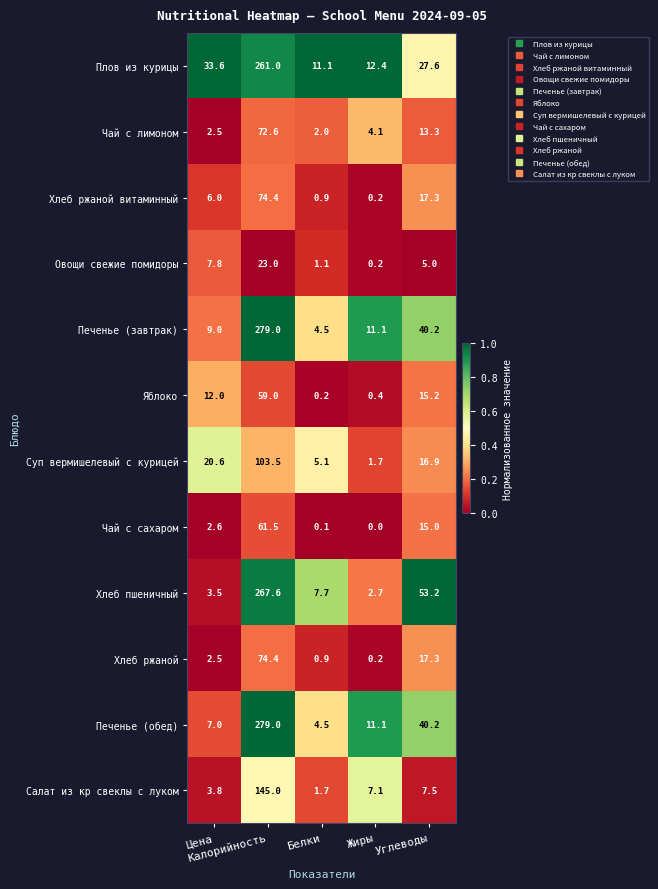

What is the sum of all Печенье (завтрак) values?

343.8